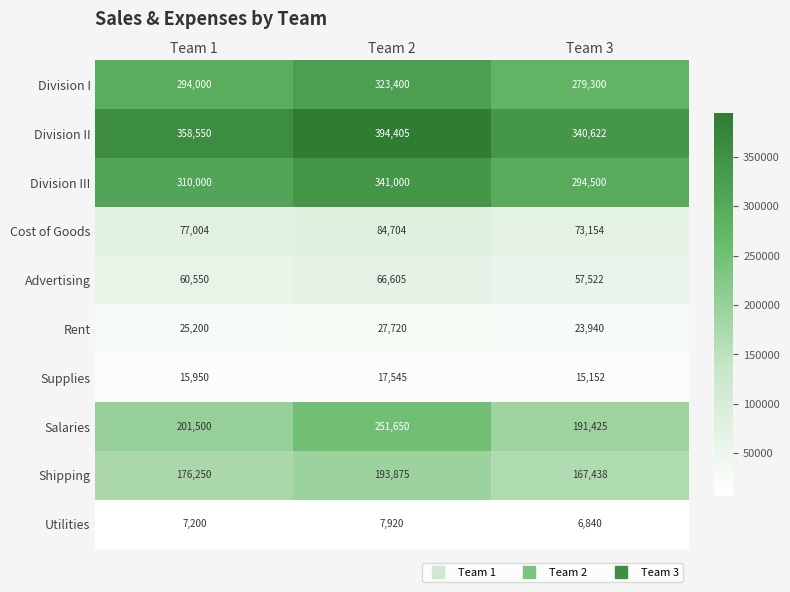

Which series has the largest range (max minus min)?

Salaries